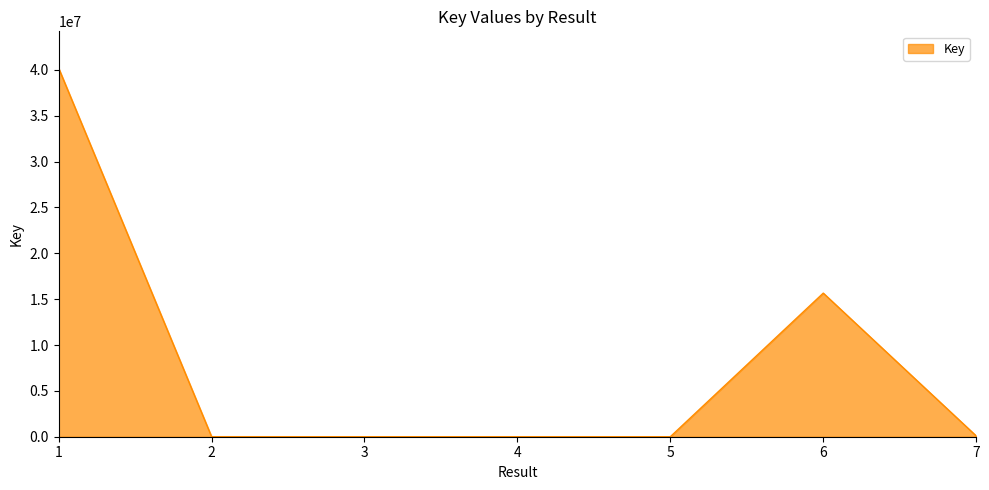

What is the sum of all values?

55939876